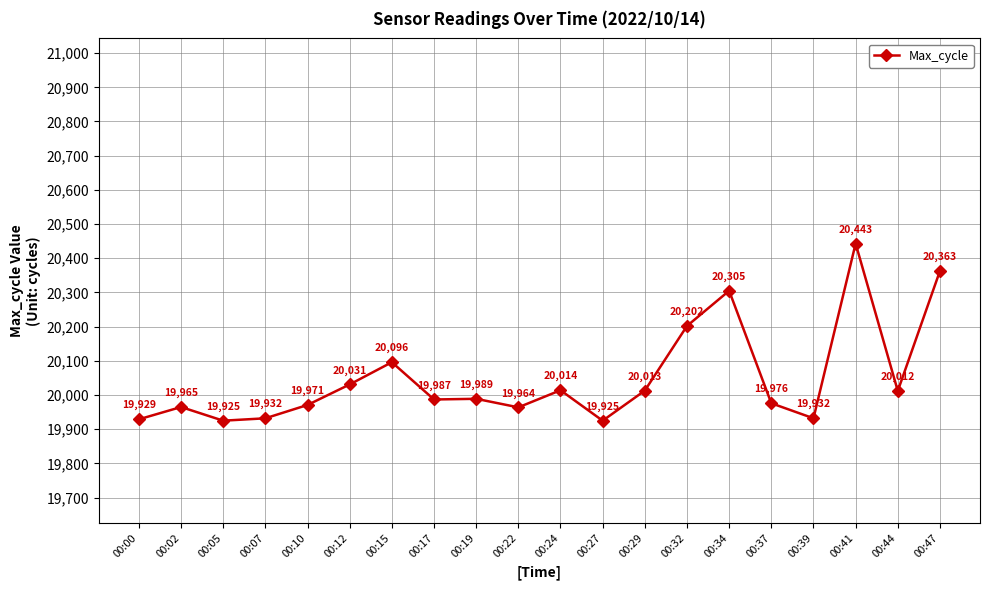

How many lines are shown in the chart?

1